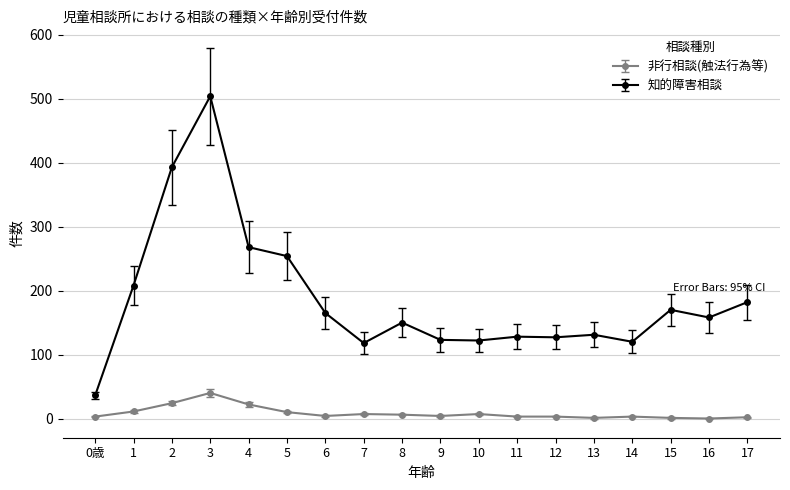

How many distinct data groups are displayed?

2